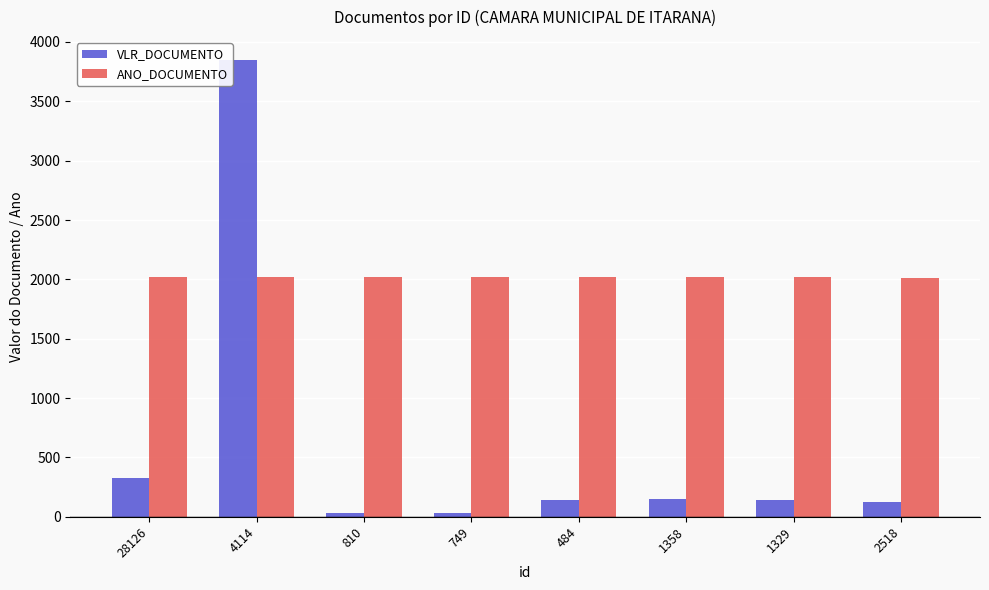

What is the difference between the second highest and minimum values in the ANO_DOCUMENTO series?

4.0